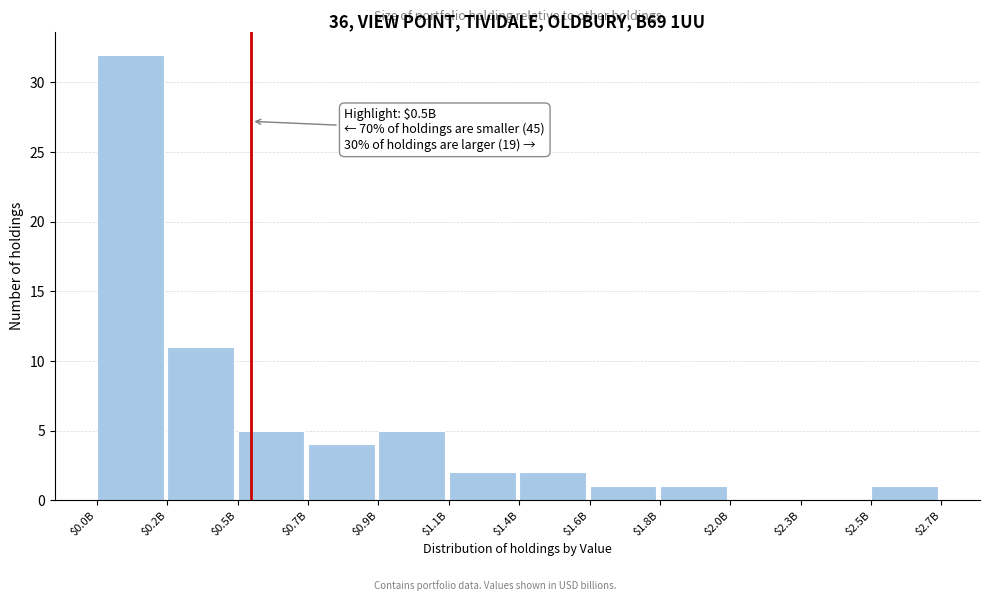

True or false: the data shows 1 at $0.9B.

False